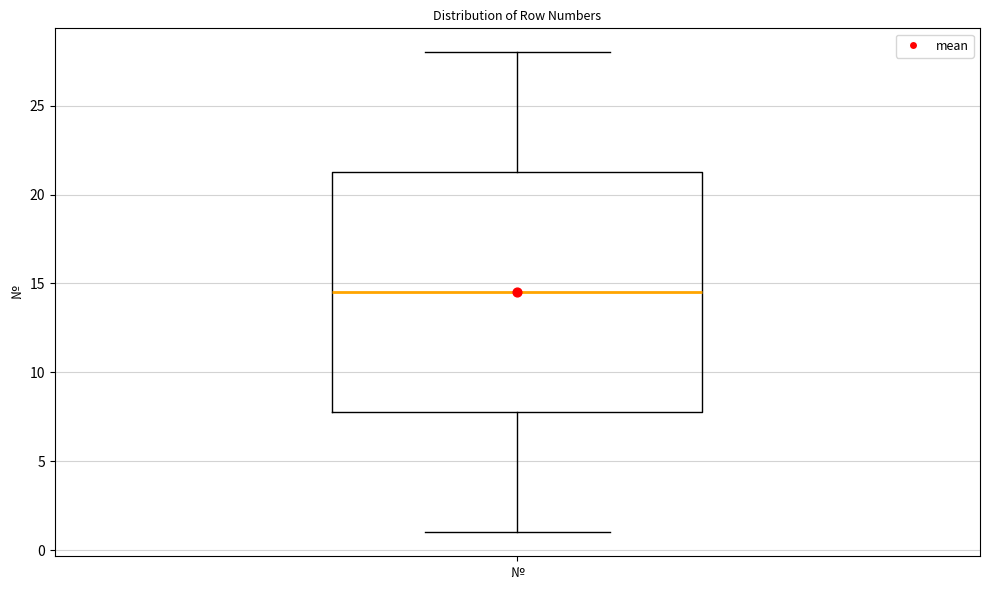

Transcribe this box plot: give where the median line is, the range the box spans, and where the two whiskers end, as read against the y-axis. The values are not printed on the chart, so give them approximately, as read against the axis.

median 14.5, box 8.0 to 21.5, whiskers 1.0 to 28.0